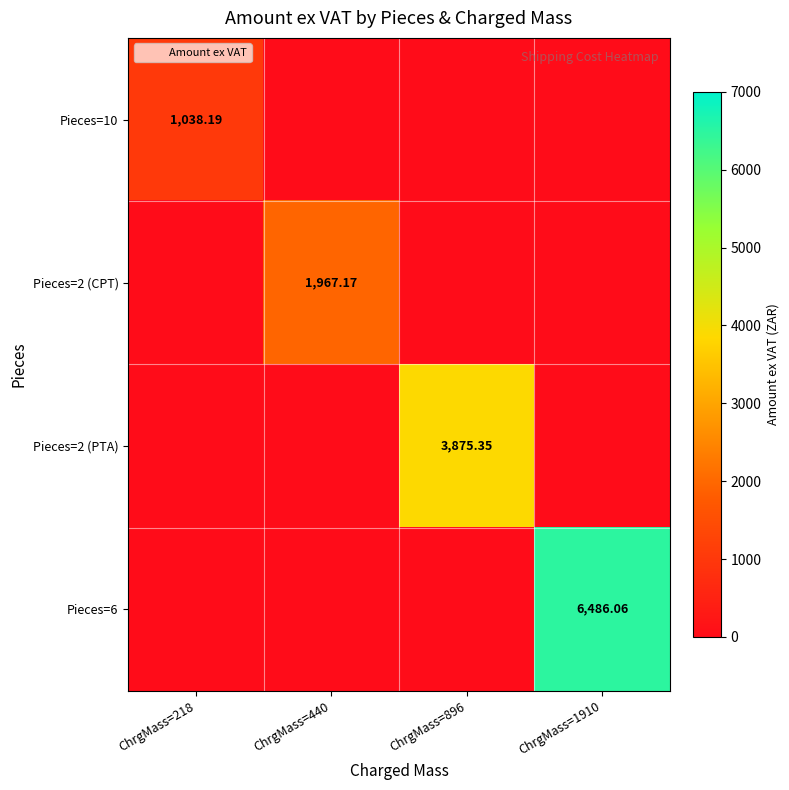

At which category is the sum across all series the highest?

ChrgMass=1910